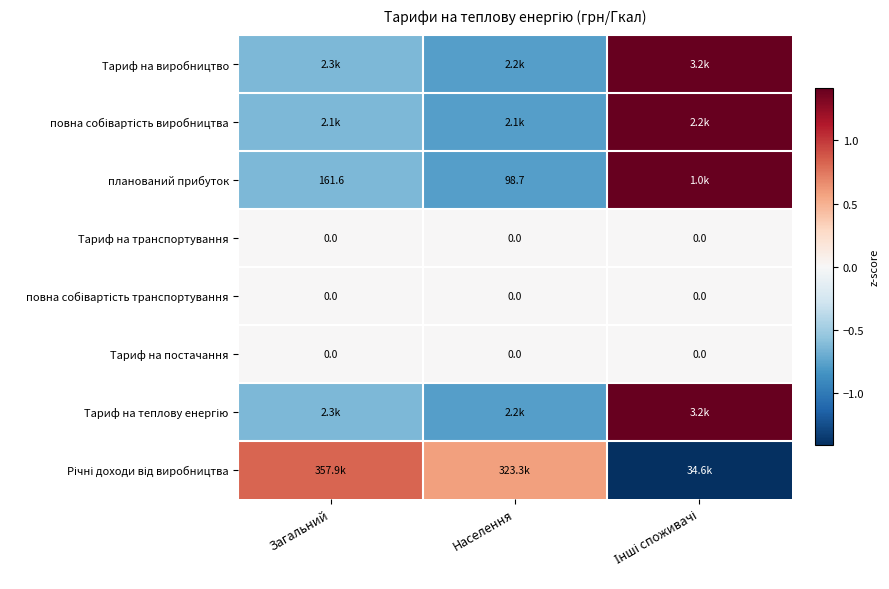

Which series has the widest spread of values?

Річні доходи від виробництва